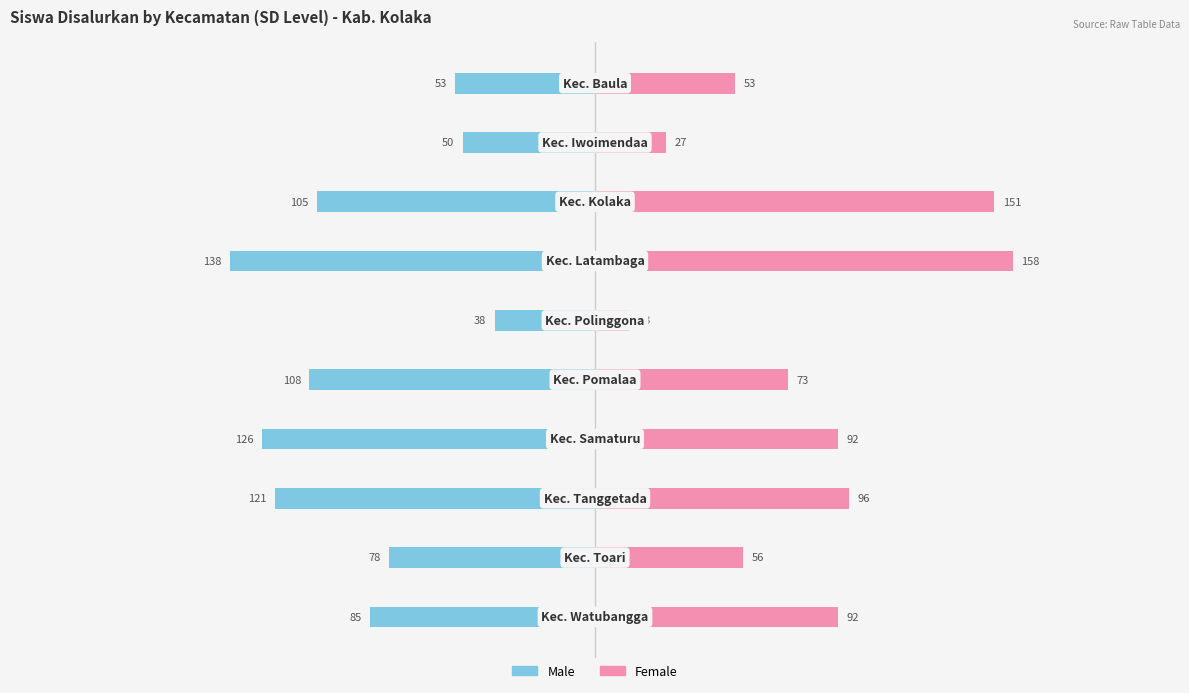

True or false: Male has a value of -78 at 8.

True